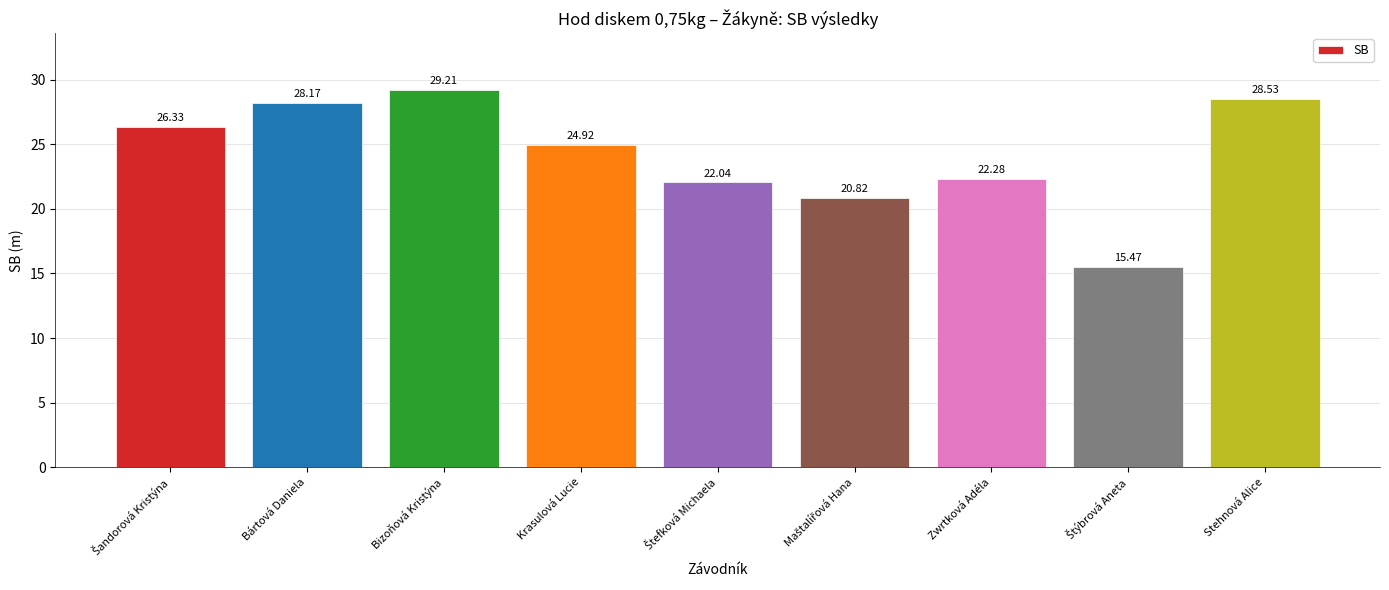

What is the value of the 9th bar from the left?

28.5